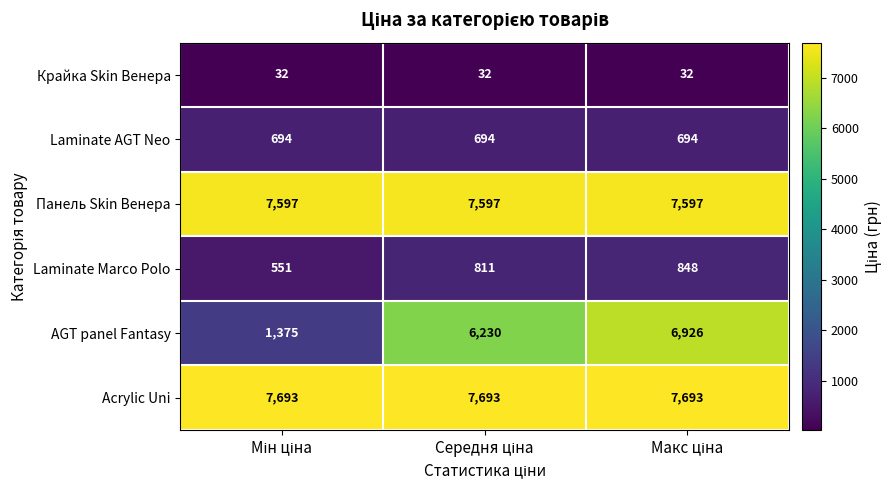

List the series in order of their peak value, lowest first.

Крайка Skin Венера, Laminate AGT Neo, Laminate Marco Polo, AGT panel Fantasy, Панель Skin Венера, Acrylic Uni